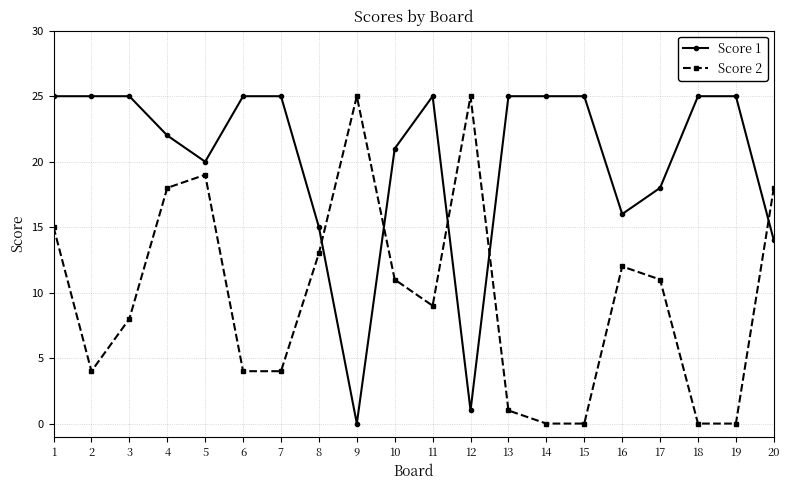

Where is the first local minimum for Score 2?

2